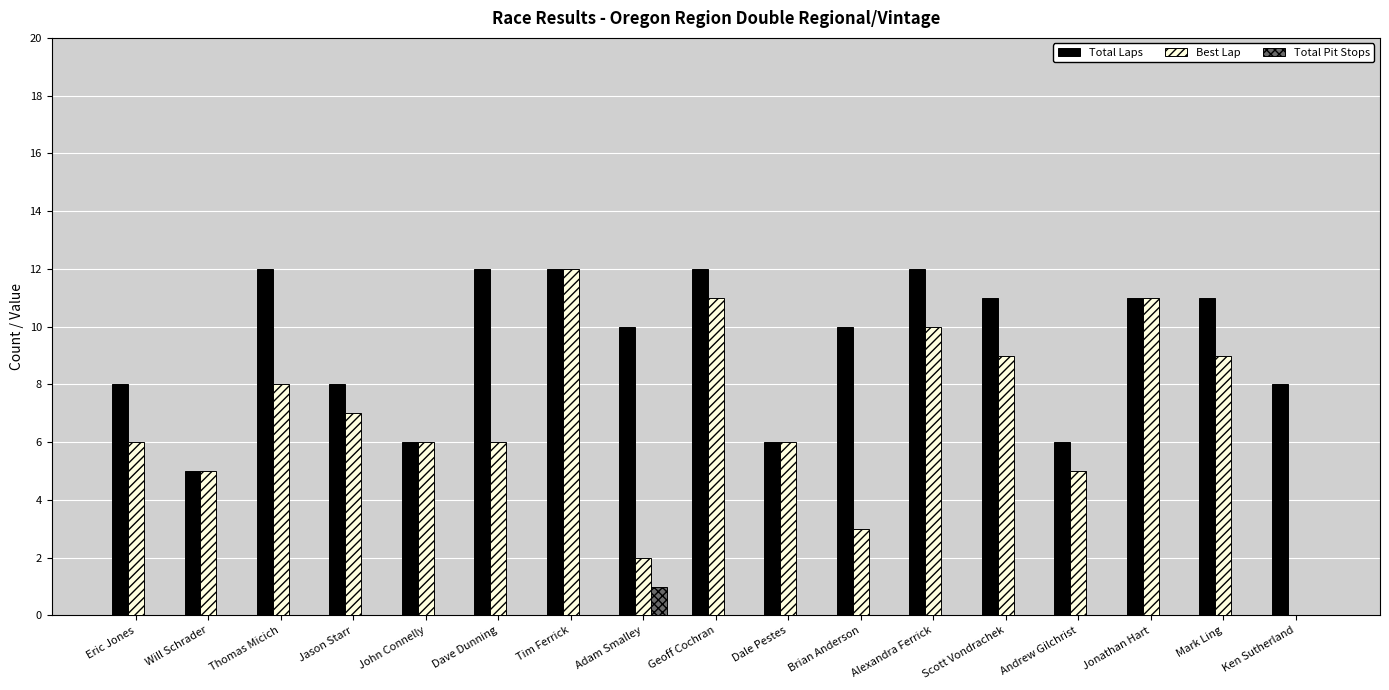

What are all the series names shown in the legend?

Total Laps, Best Lap, Total Pit Stops